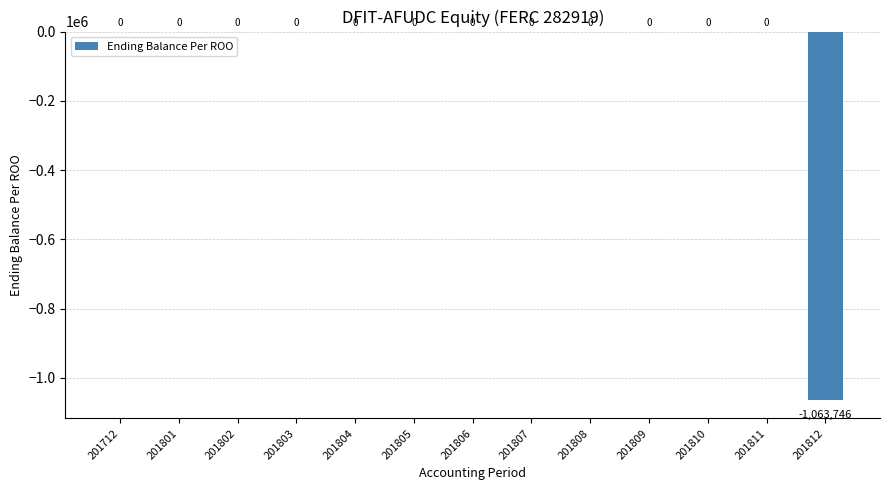

At which label is the value closest to -531873?

201712